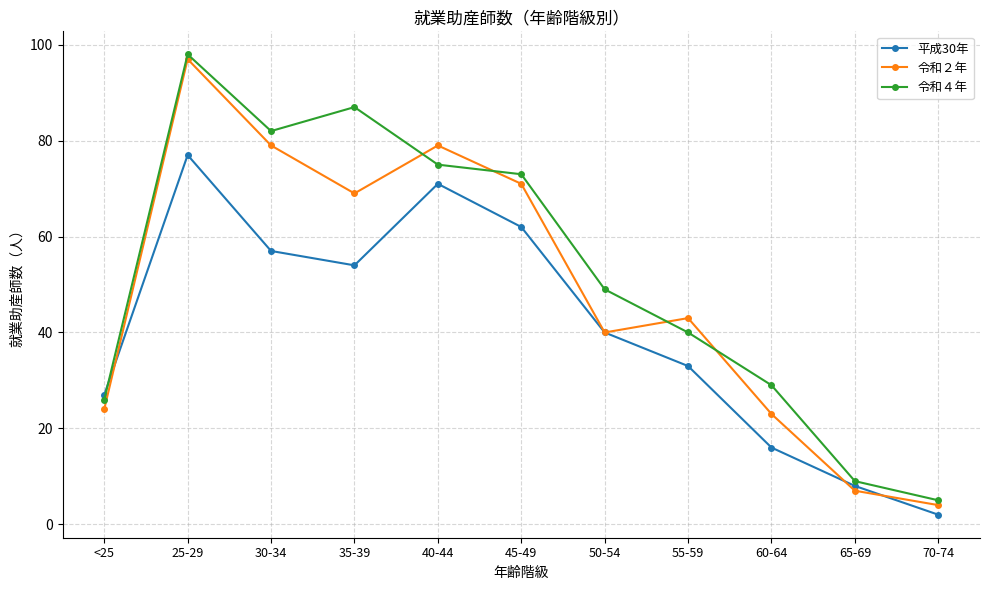

True or false: 令和２年 and 令和４年 cross at least once.

True